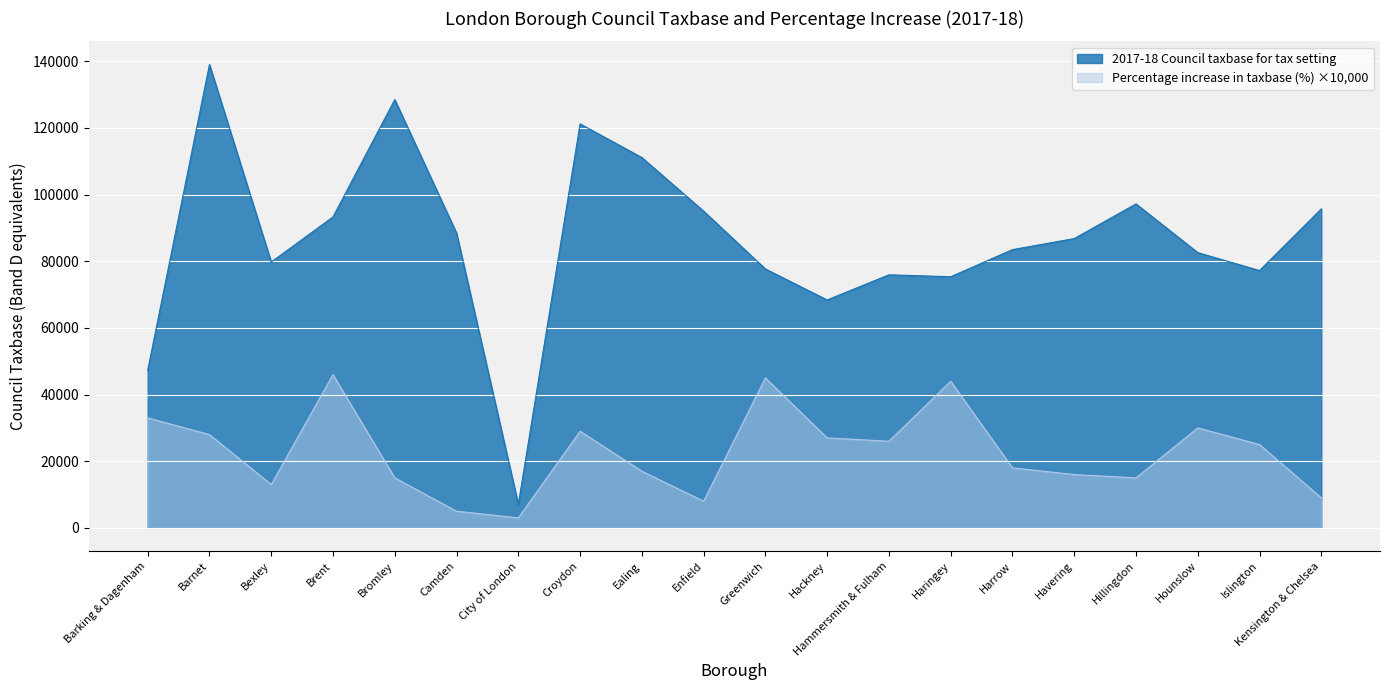

How many lines are shown in the chart?

2